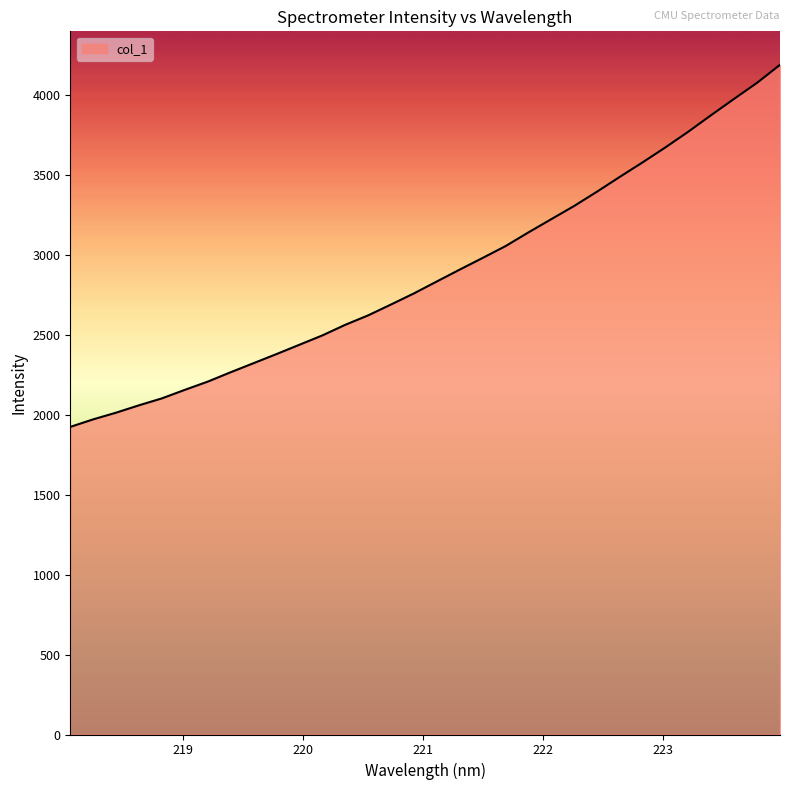

Count the number of categories in the chart.

32